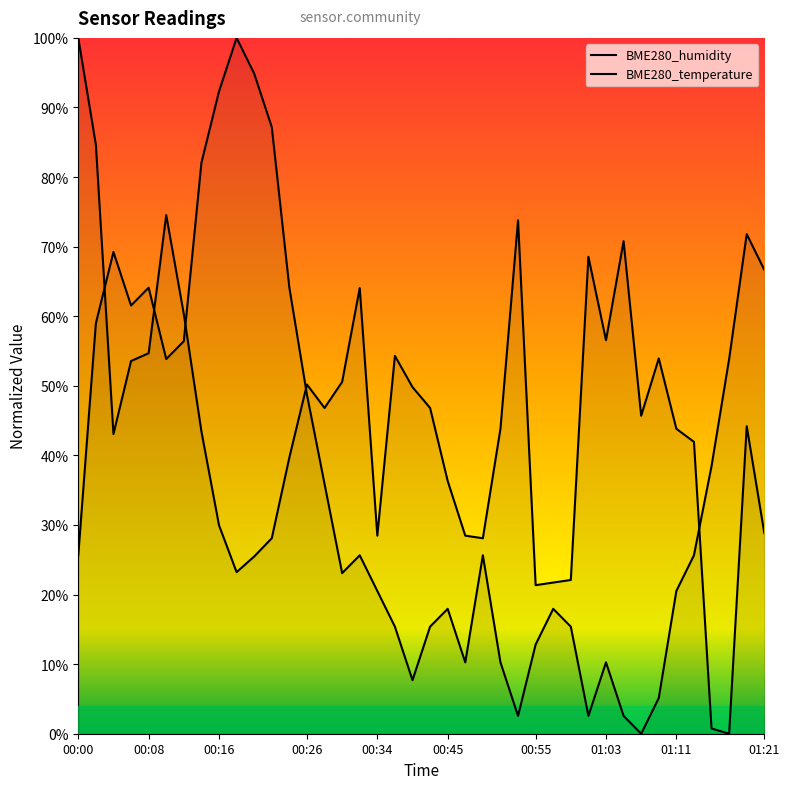

What are all the series names shown in the legend?

BME280_humidity, BME280_temperature